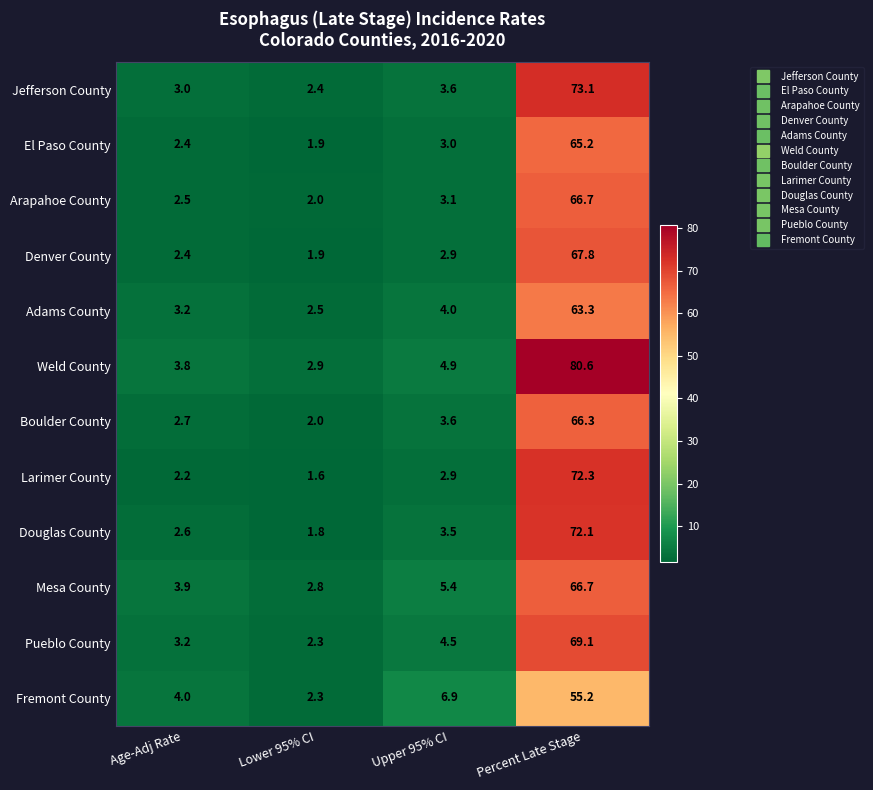

What value does the Jefferson County series have at Upper 95% CI?

3.6